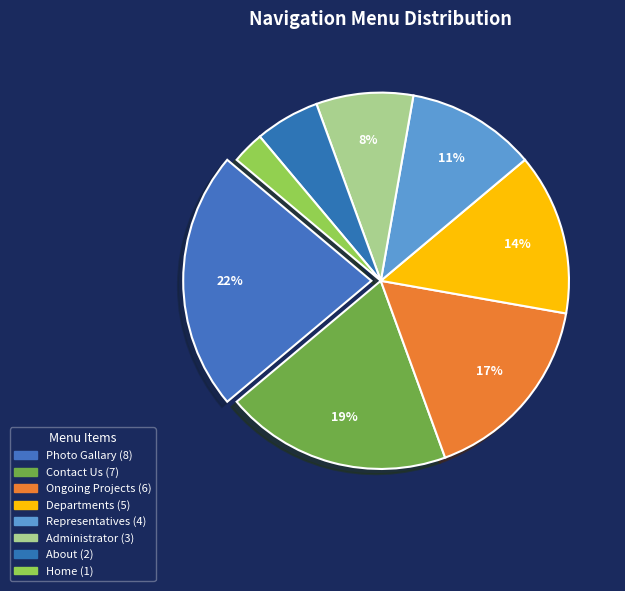

Does Ongoing Projects represent more than half of the total?

No